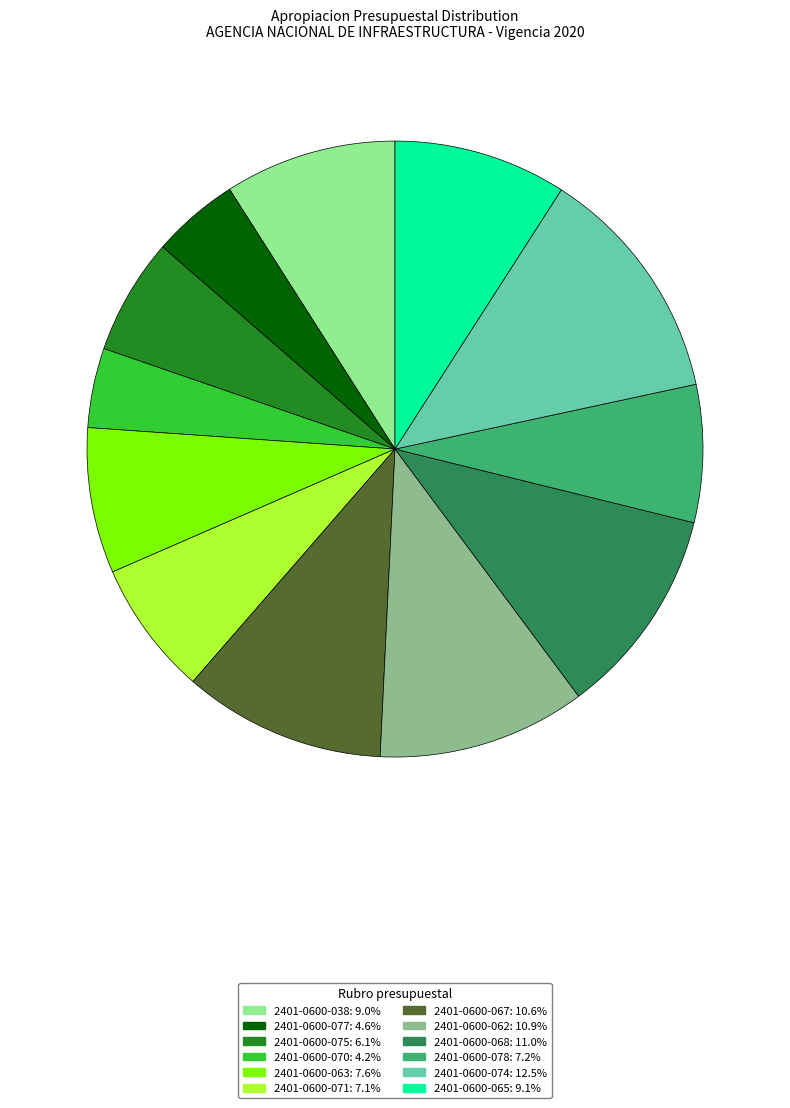

Between 2401-0600-038 and 2401-0600-062, which is larger?

2401-0600-062